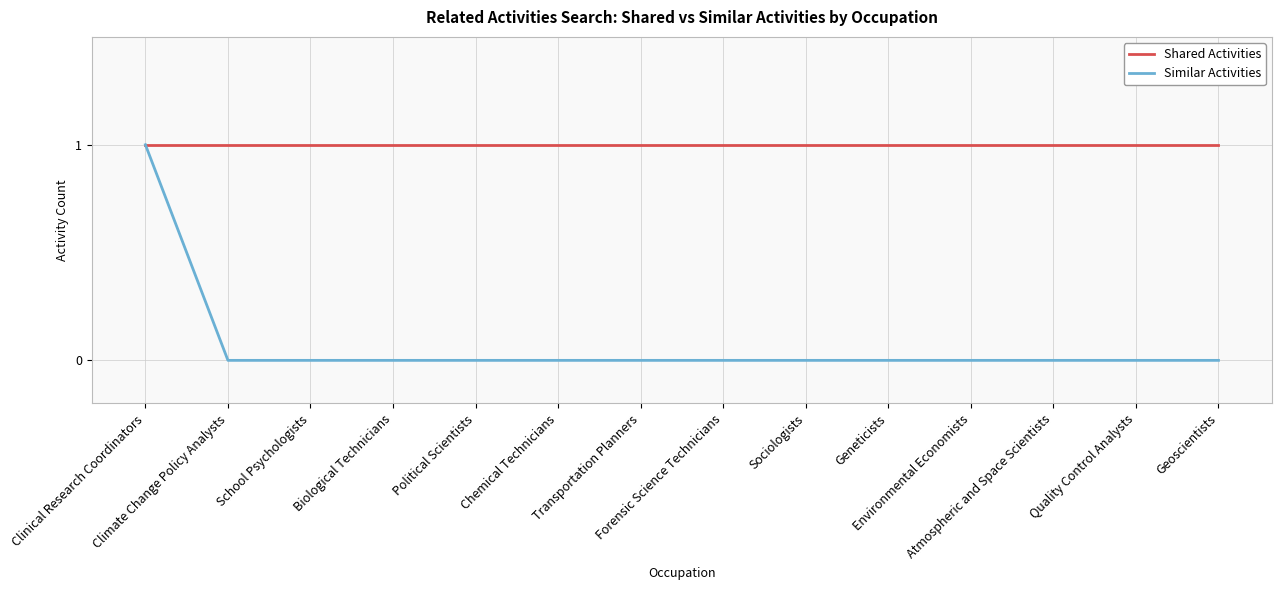

Rank the series by their average value, from lowest to highest.

Similar Activities, Shared Activities